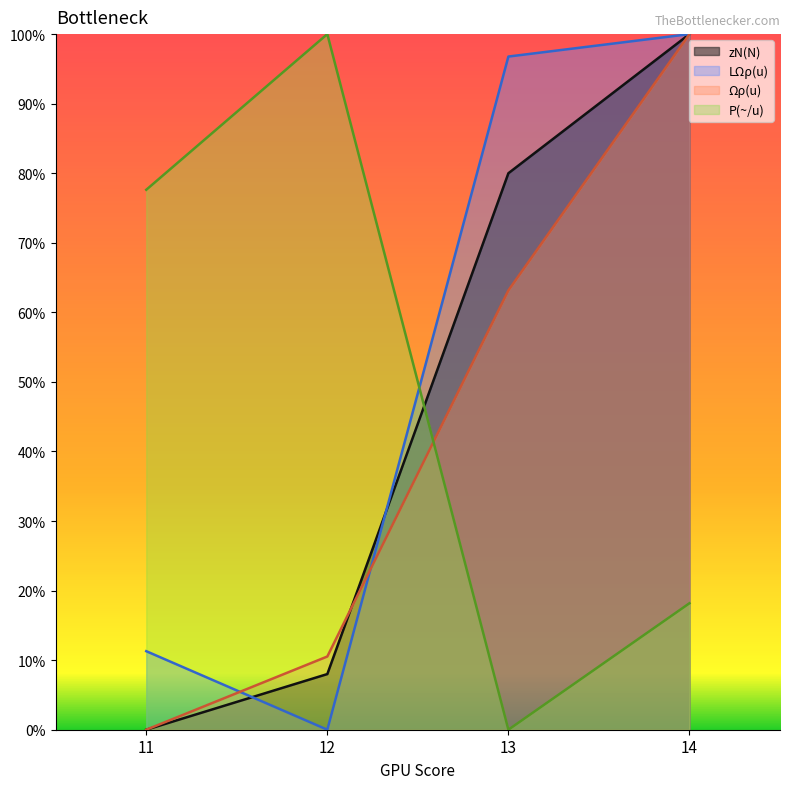

What is the approximate value of zN(N) at 12?

8.0